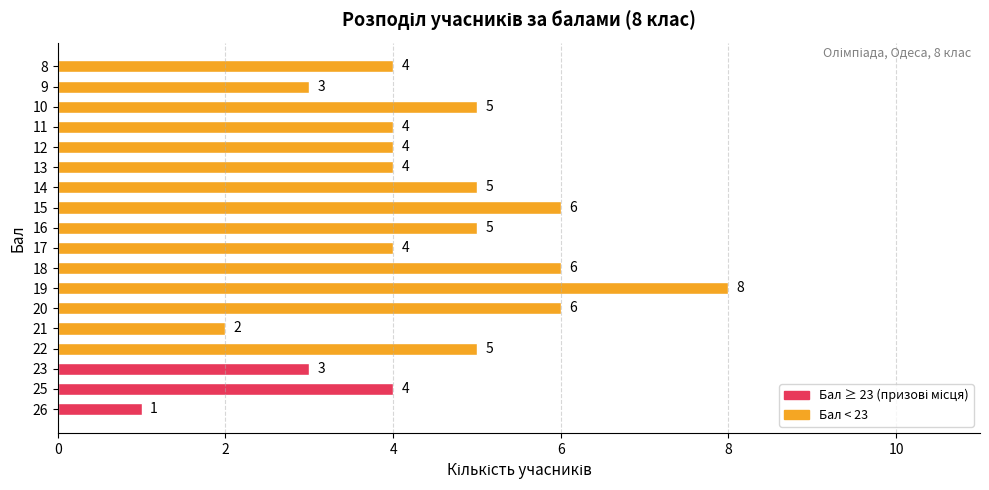

Count the values in the range 4 to 5.

10